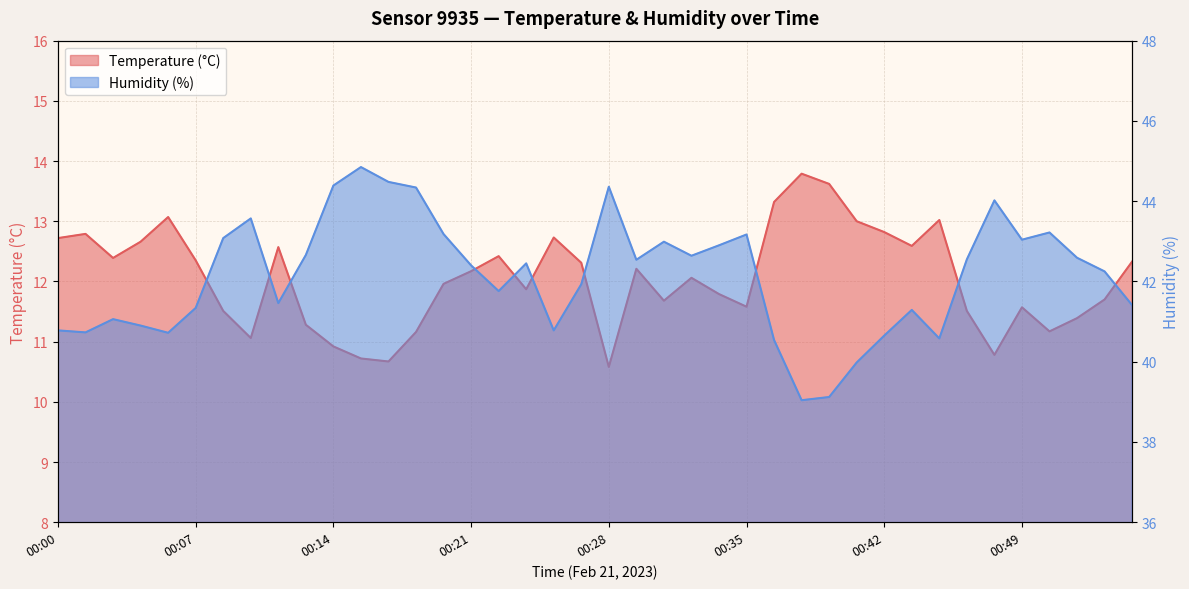

Is it true that Humidity (%) equals 73.3 at 00:46?

False